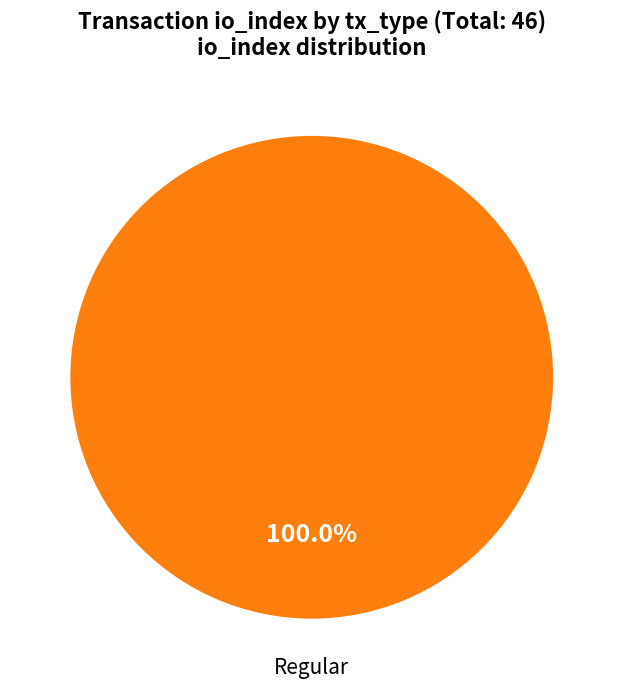

Is there any slice that represents more than half of the pie?

Yes